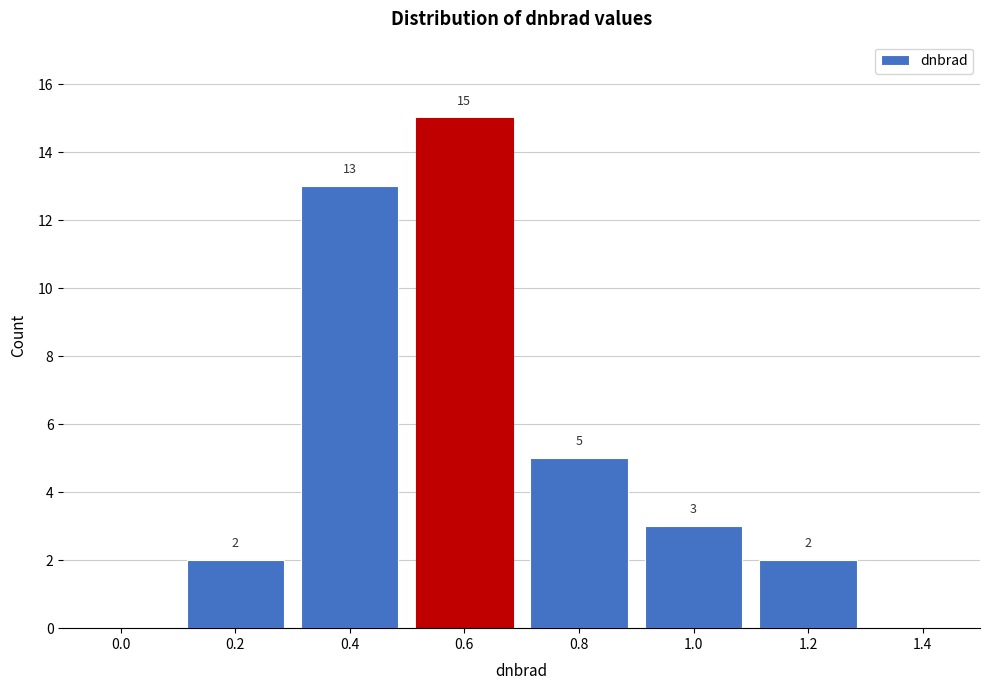

Reading left to right, what are all the values shown in this chart?

0.0=0	0.2=2	0.4=13	0.6=15	0.8=5	1.0=3	1.2=2	1.4=0